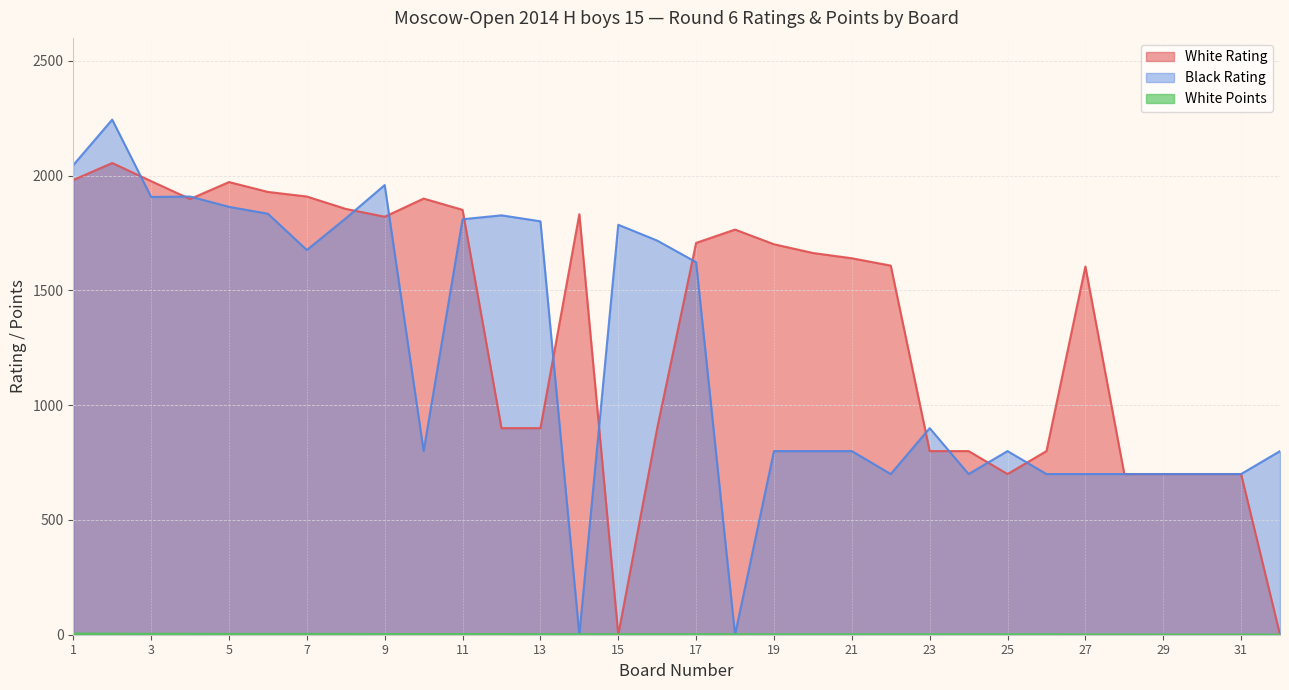

At which label does White Rating first exceed 1663?

1